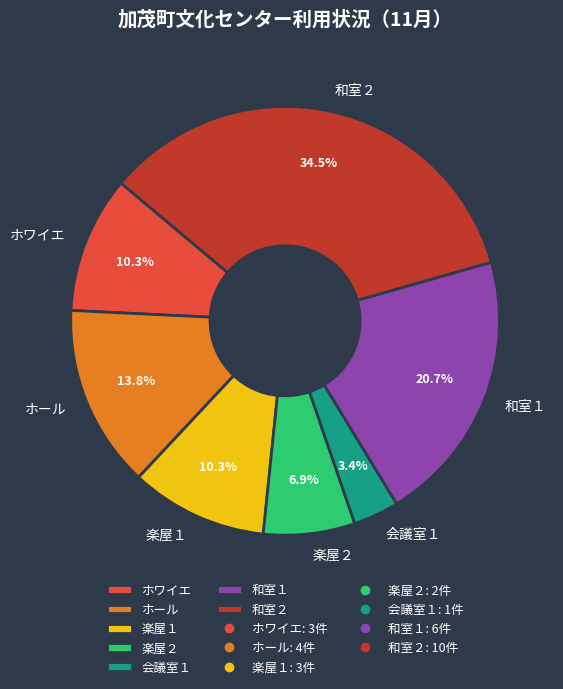

Which slice is the largest?

和室２